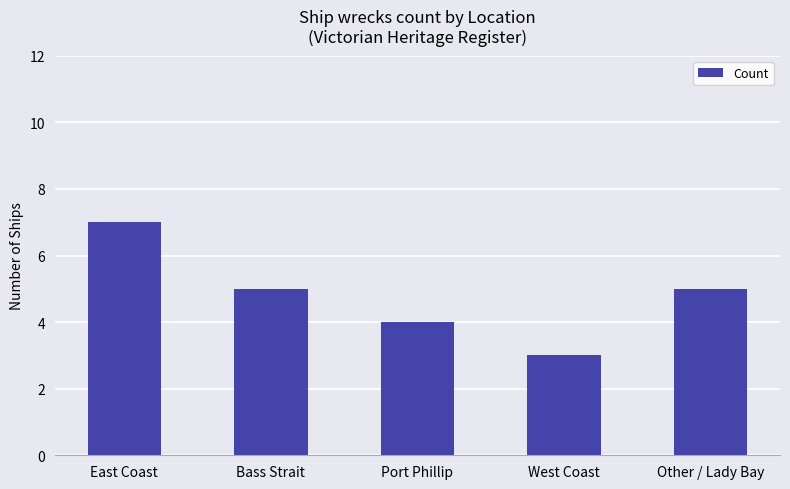

Which has a higher value, Other / Lady Bay or West Coast?

Other / Lady Bay